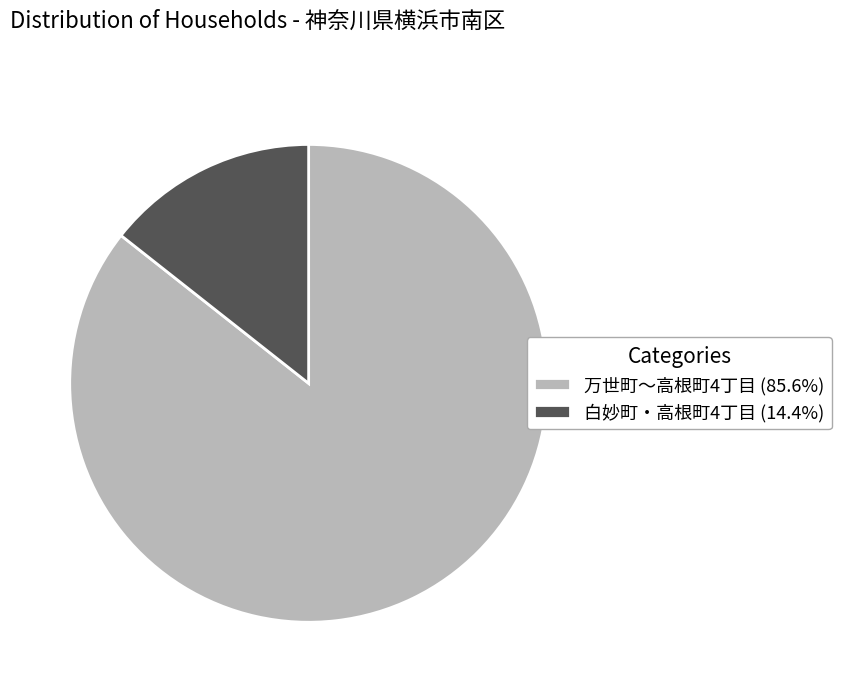

Do 白妙町・高根町4丁目 (14.4%) and 万世町〜高根町4丁目 (85.6%) together represent more than half of the pie?

Yes